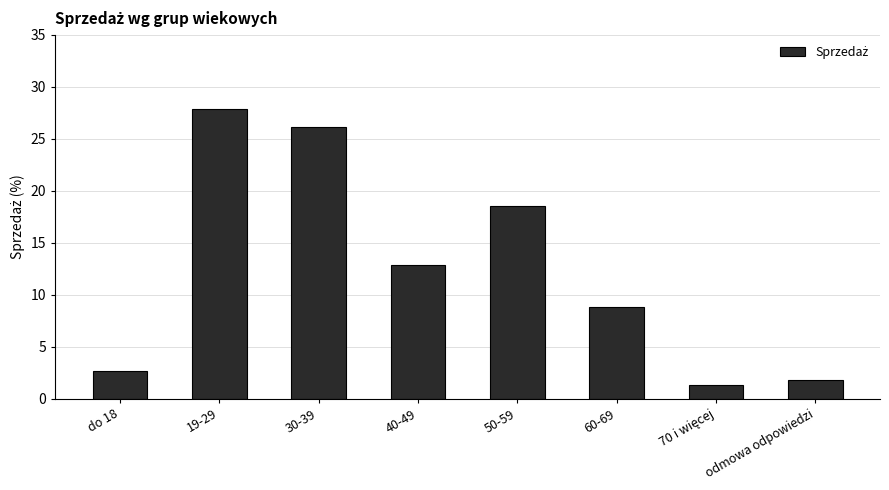

What is the average value?

12.5